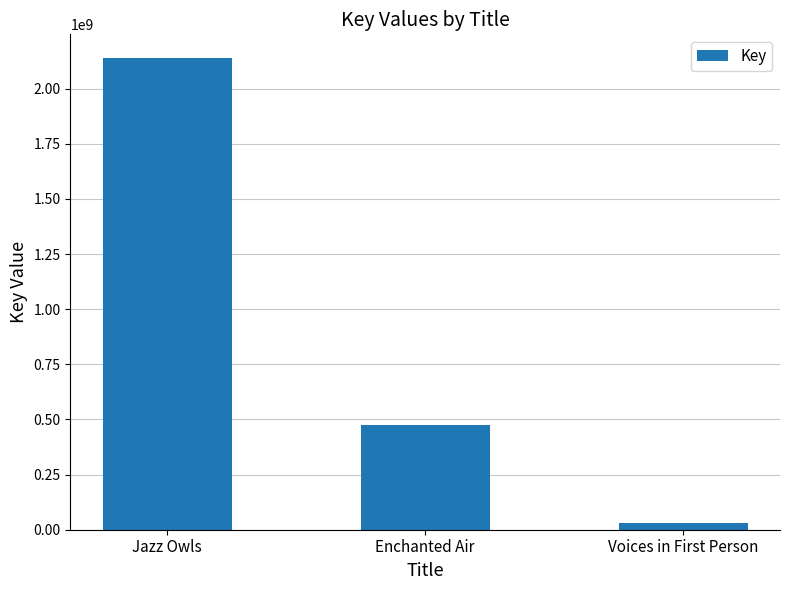

The chart shows a value of 2139743685 at Jazz Owls. True or false?

True